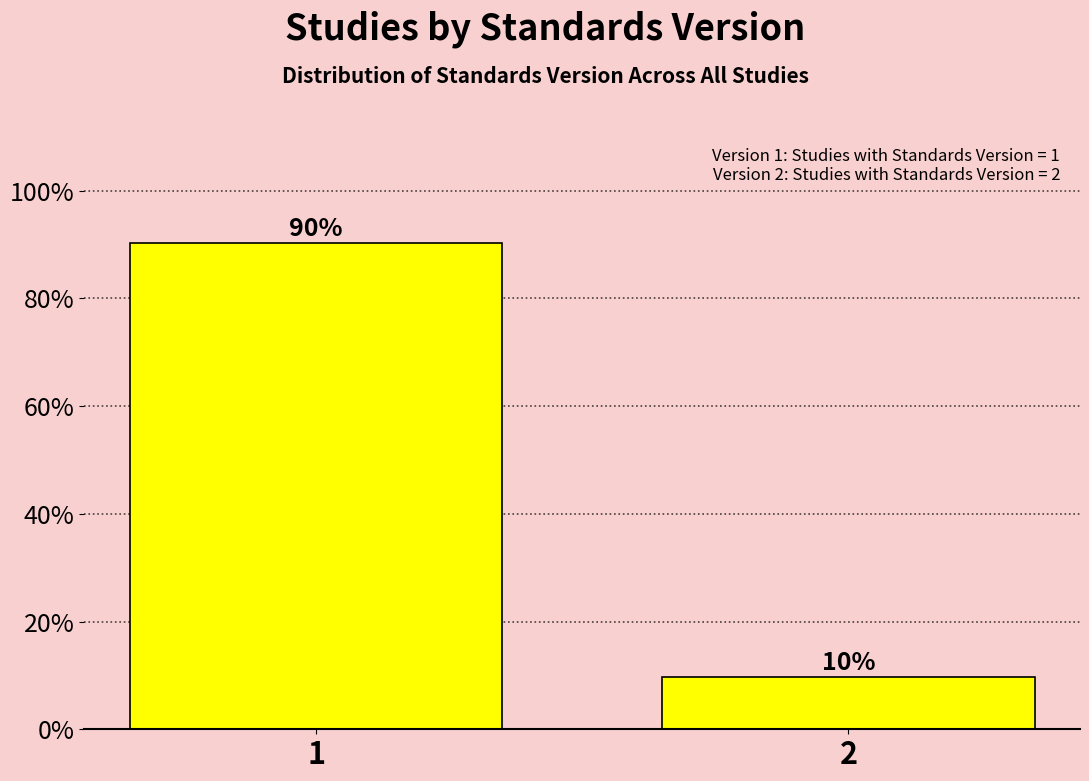

Is it true that the value at 1 is 57.9?

False